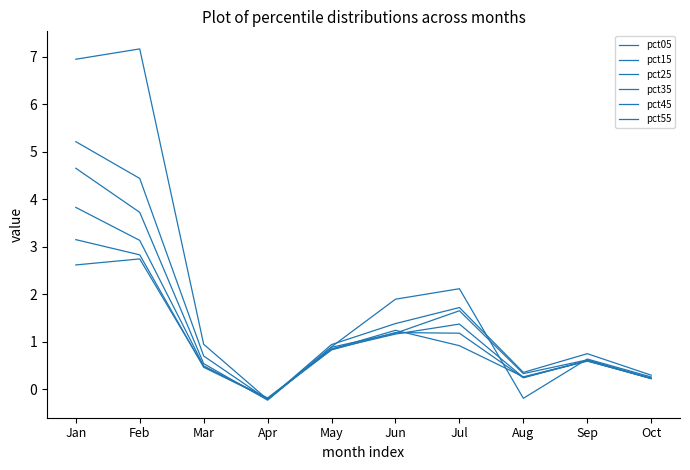

What is the highest value of the pct45 series?

3.1